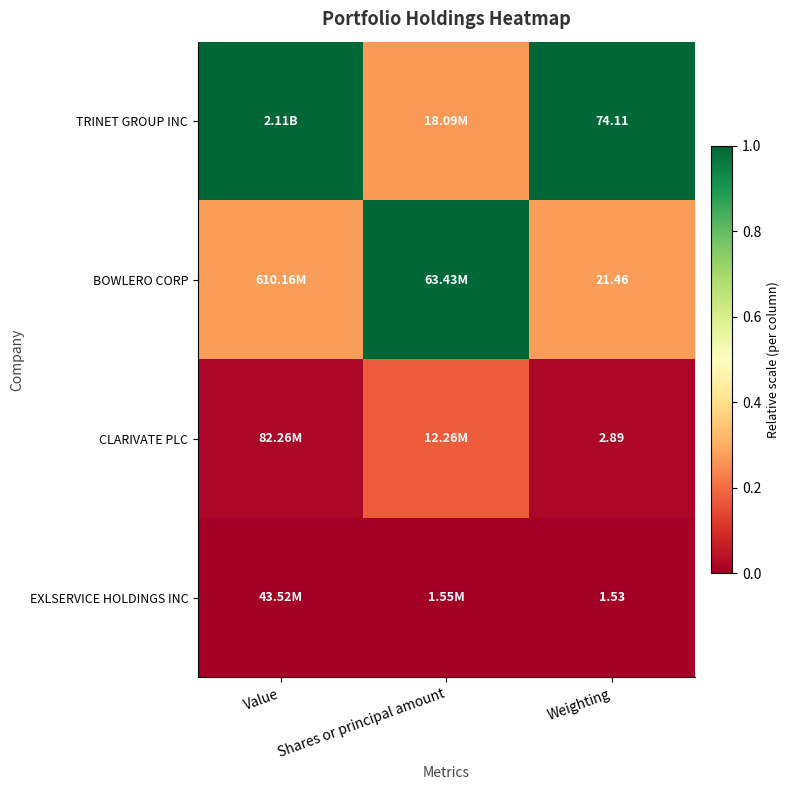

At Weighting, list the series in order from largest to smallest.

TRINET GROUP INC, BOWLERO CORP, CLARIVATE PLC, EXLSERVICE HOLDINGS INC